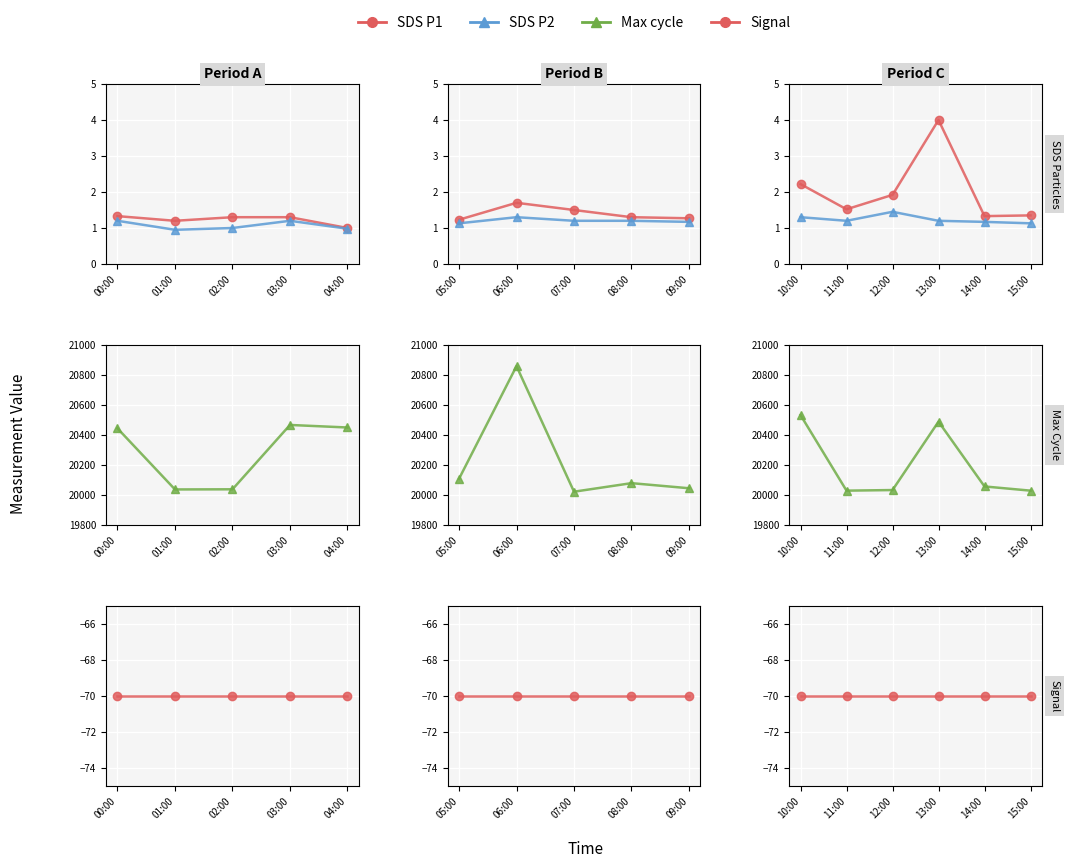

What are all the series names shown in the legend?

SDS P1, SDS P2, Max cycle, Signal